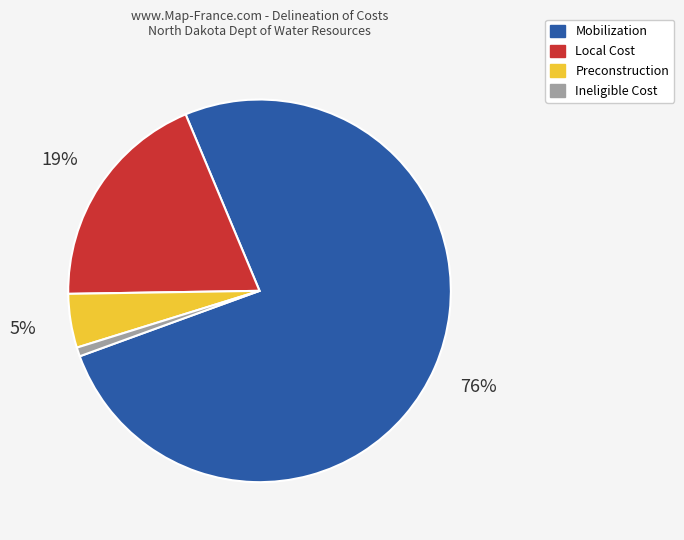

Does Mobilization account for over 50% of the chart?

Yes